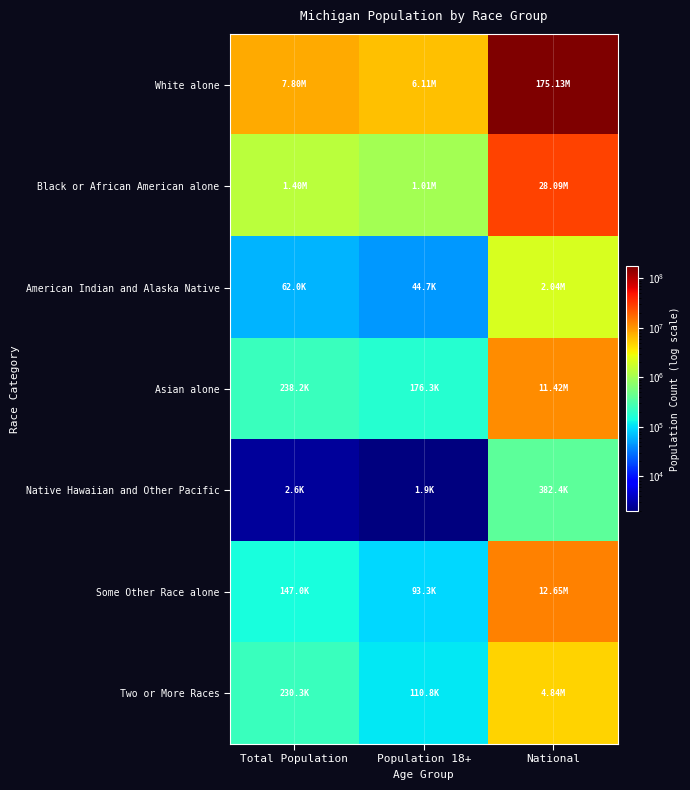

List the series in order of their peak value, highest first.

White alone, Black or African American alone, Some Other Race alone, Asian alone, Two or More Races, American Indian and Alaska Native, Native Hawaiian and Other Pacific